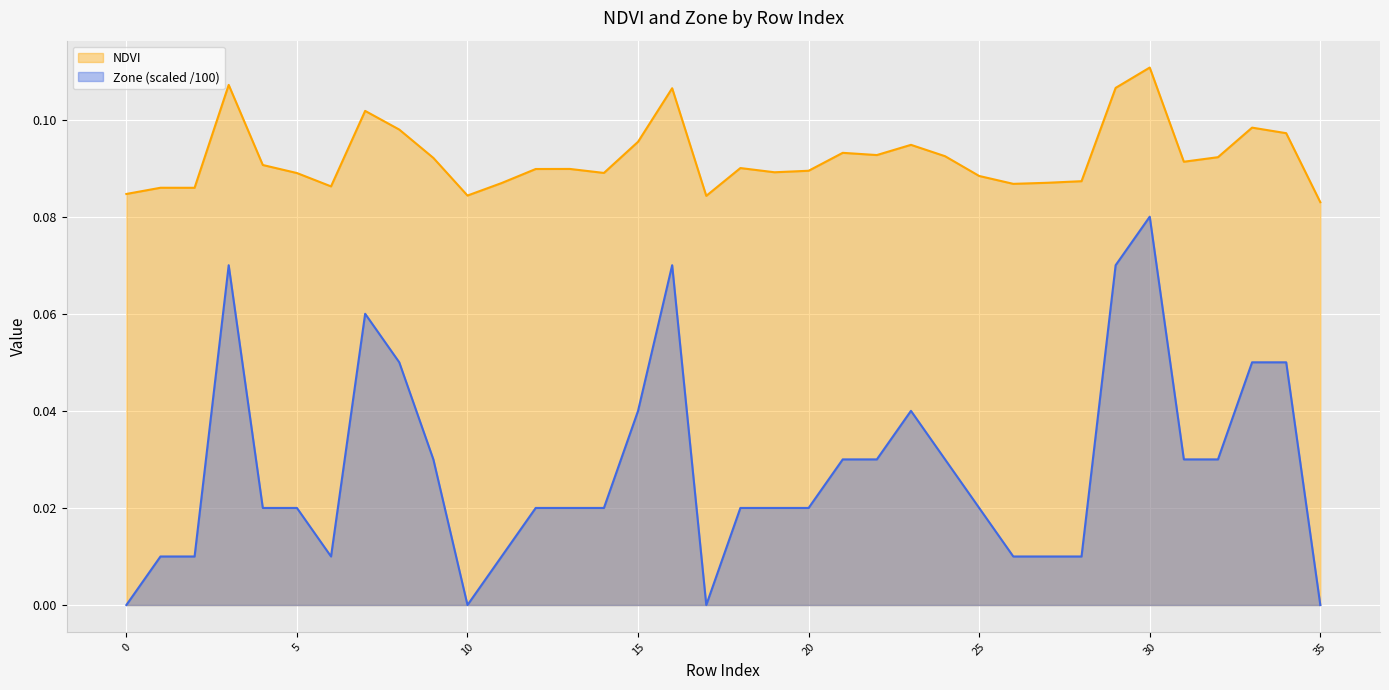

What is the difference between the highest and lowest values at 27?

0.1